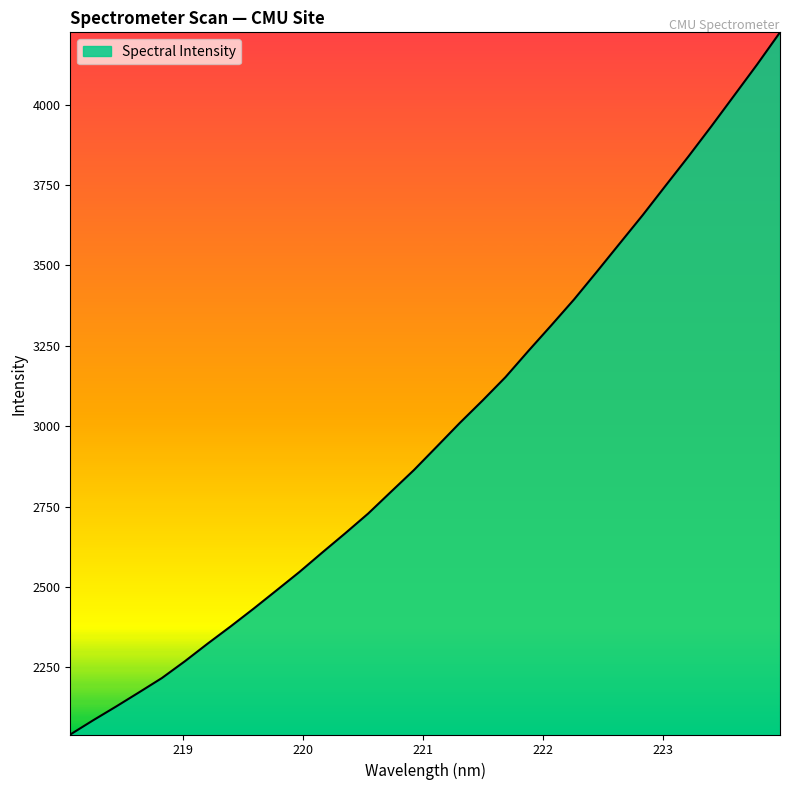

What is the difference between the maximum and minimum values?

2184.1